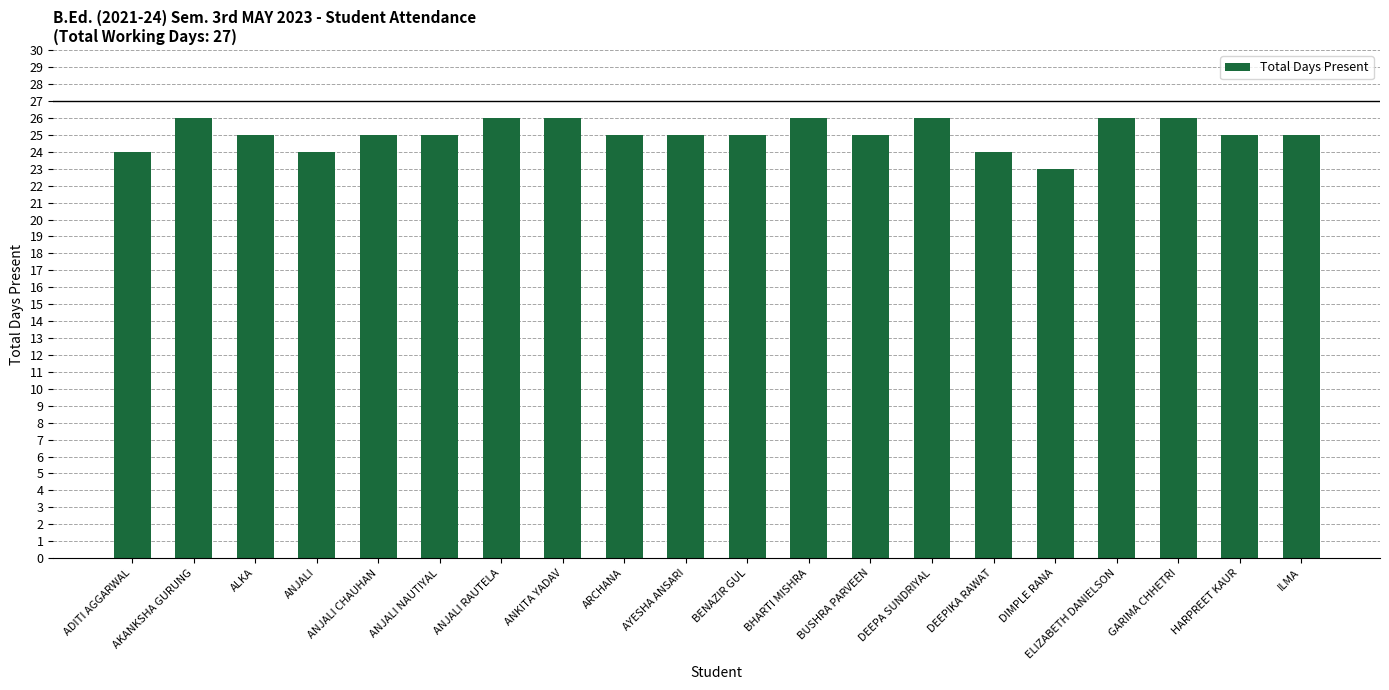

How many data points does each series have?

20